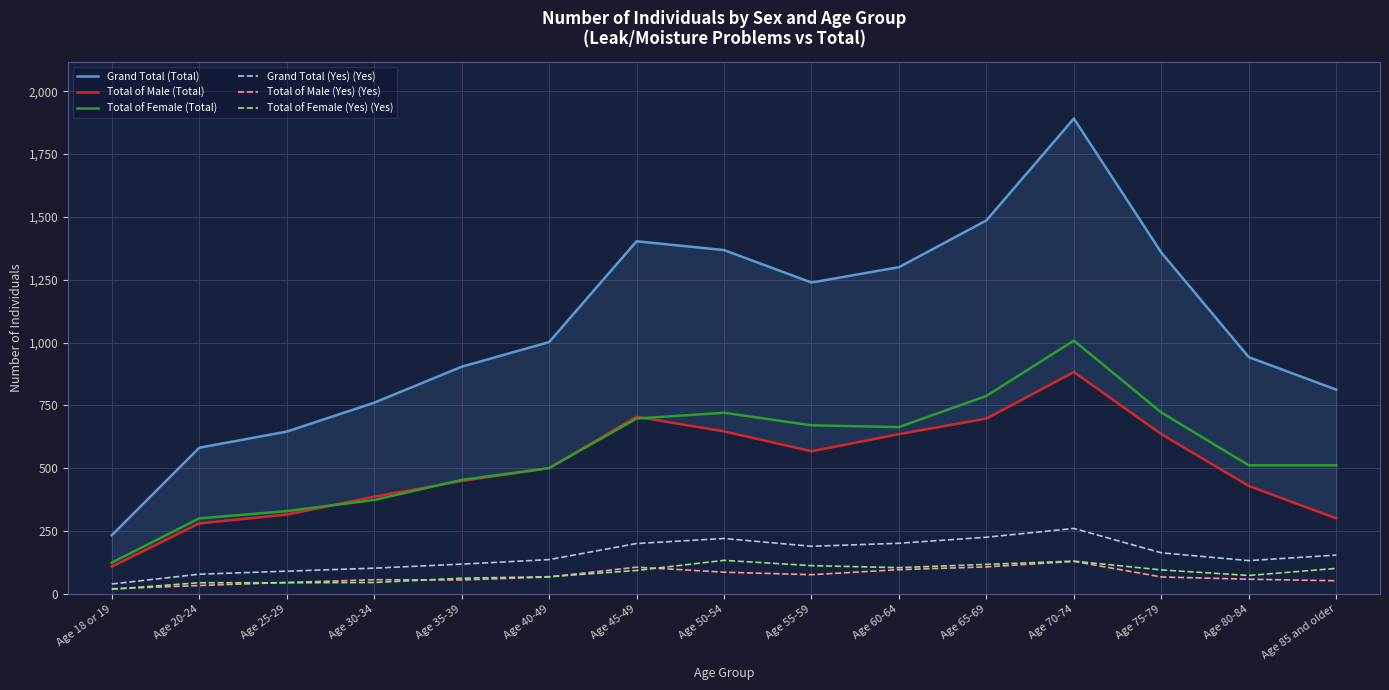

What is the difference between the Total of Male (Yes) (Yes) values at Age 55-59 and Age 65-69?

31